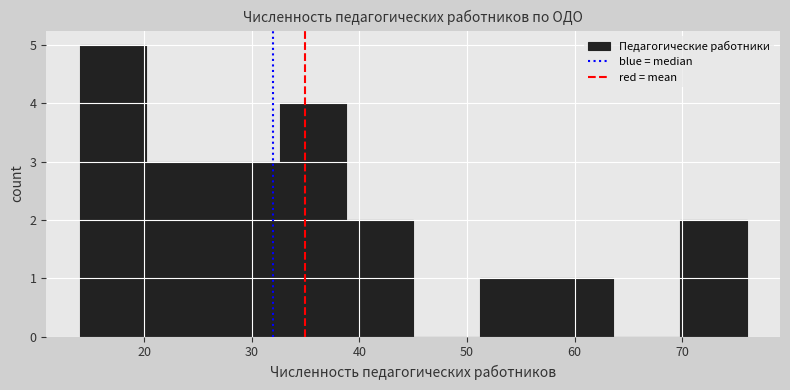

Reading left to right, transcribe this chart: for each bar, give the range it covers on the x-axis and its height. Neither the bar edges nor the heights are printed on the chart, so give them approximately, as read against the axes.

14.0 to 20.2: 5
20.2 to 26.4: 3
26.4 to 32.6: 3
32.6 to 38.8: 4
38.8 to 45.0: 2
45.0 to 51.2: 0
51.2 to 57.4: 1
57.4 to 63.6: 1
63.6 to 69.8: 0
69.8 to 76.0: 2